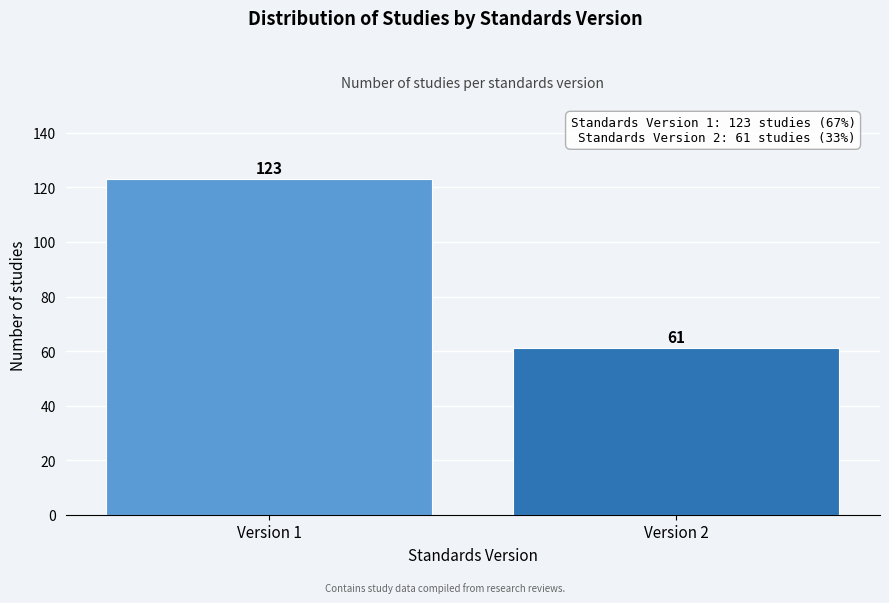

Reading right to left, what are all the values shown in this chart?

Version 2=61	Version 1=123